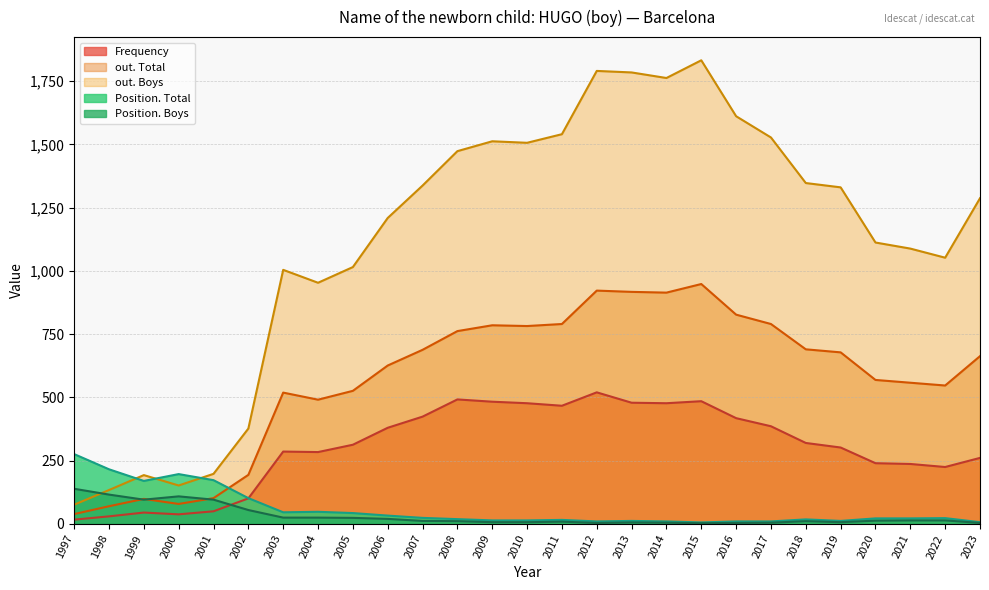

True or false: out. Boys and Frequency cross at least once.

False